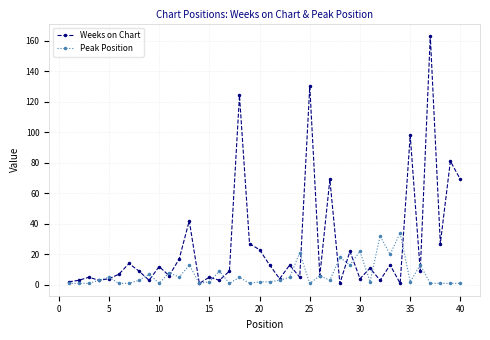

Which series has the largest total across all categories?

Weeks on Chart